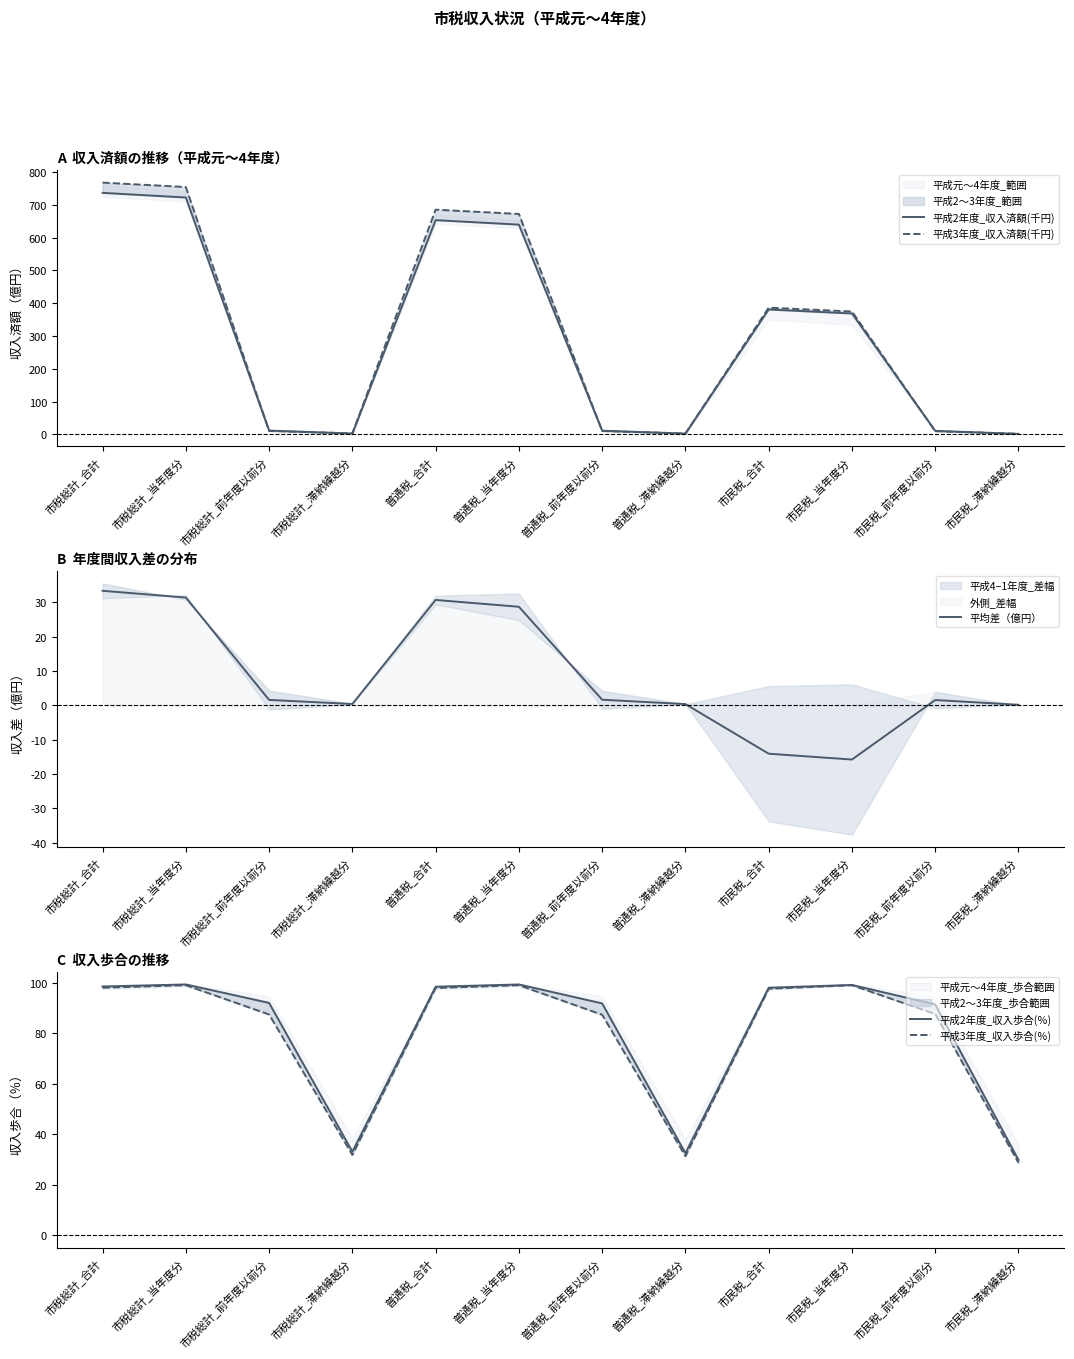

What is the sum of all 平成3年度_収入歩合(％) values?

945.8